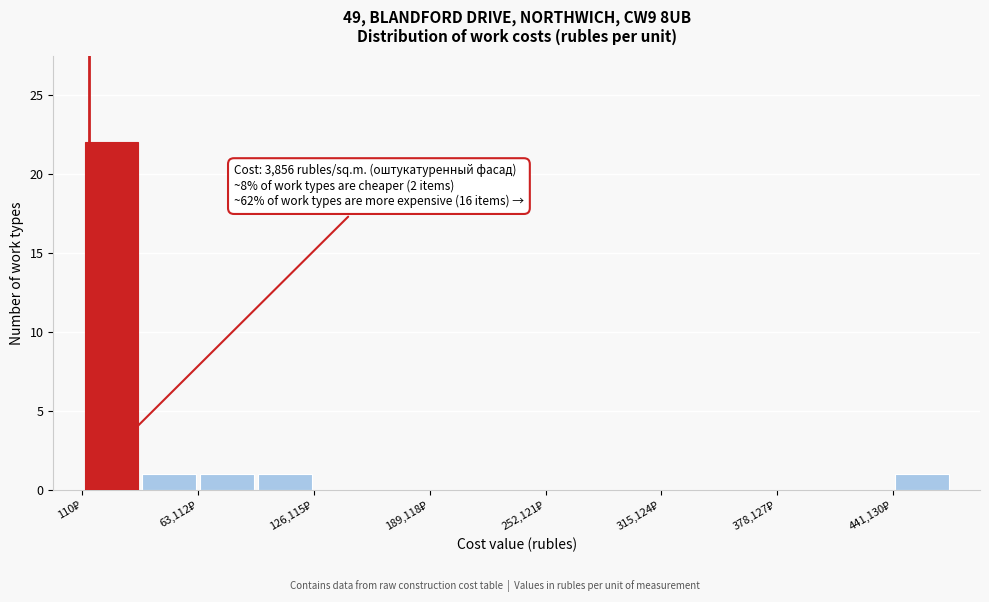

Around what value on the x-axis is the tallest bar? Give the approximate position of its centre, as read against the axis.

20000